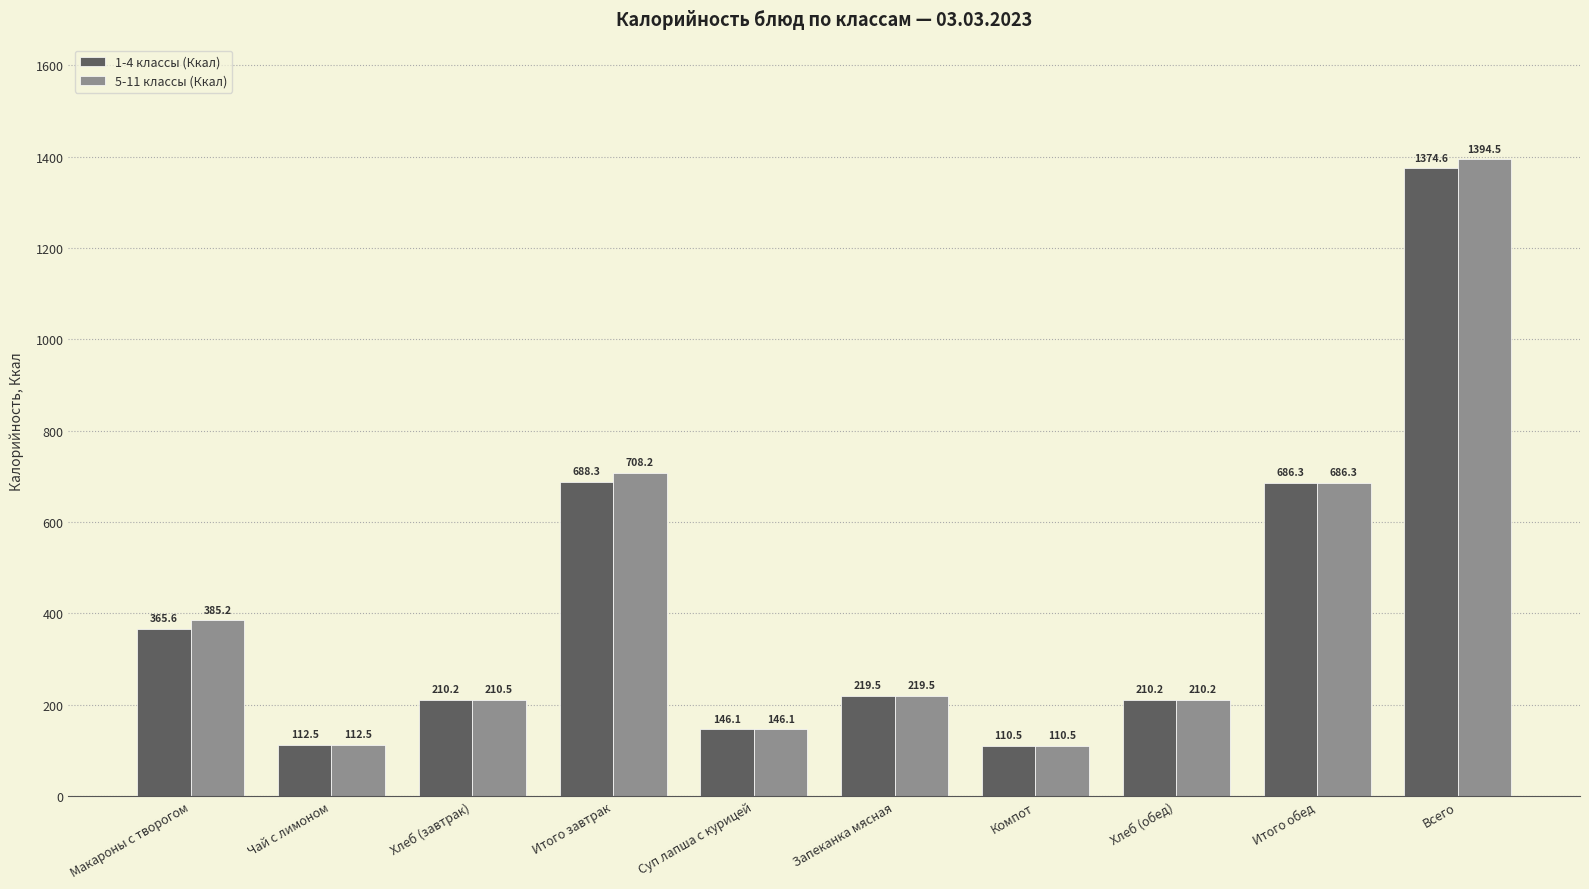

At how many categories does at least one series exceed 1261?

1